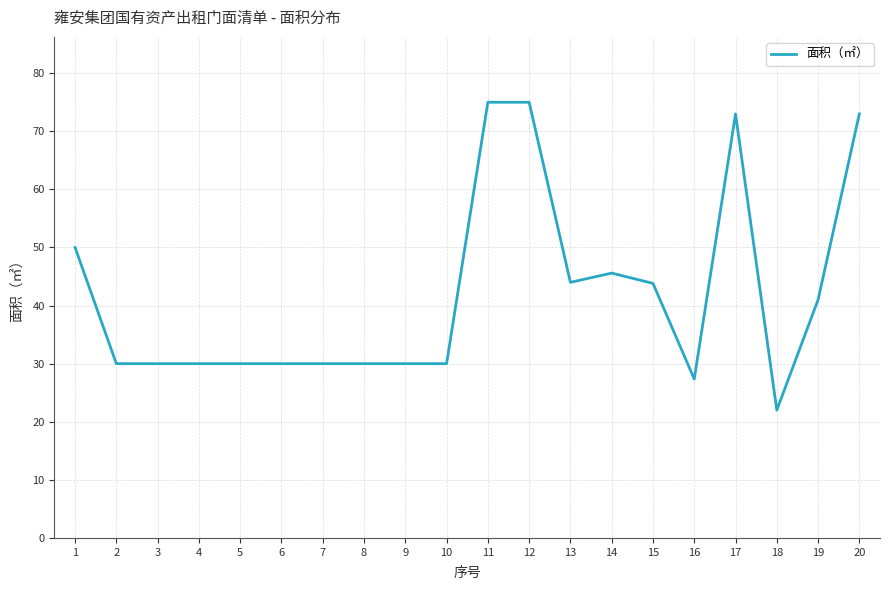

What is the greatest value displayed?

75.0